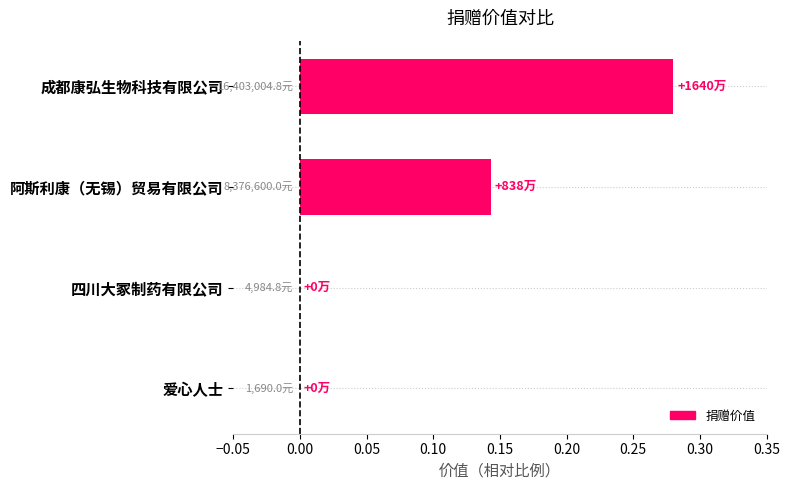

Between 成都康弘生物科技有限公司 and 四川大冢制药有限公司, which is larger?

成都康弘生物科技有限公司